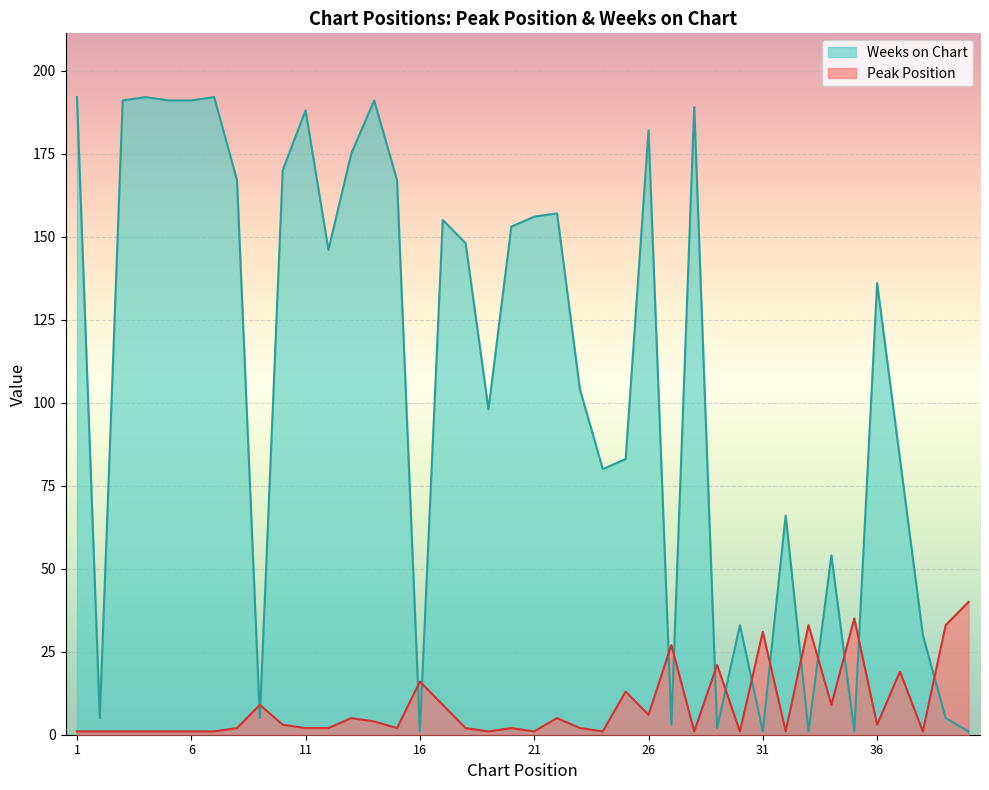

Where does the Weeks on Chart series first go above 146?

1